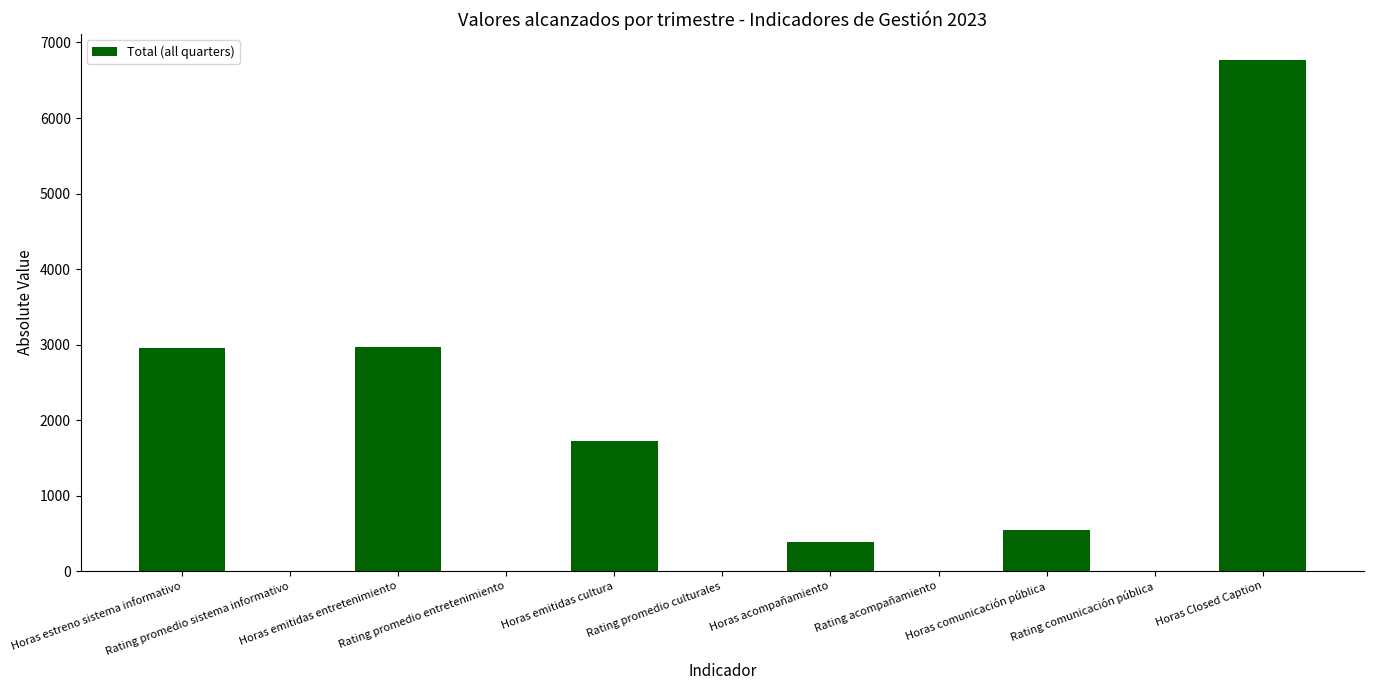

What is the greatest value displayed?

6774.0